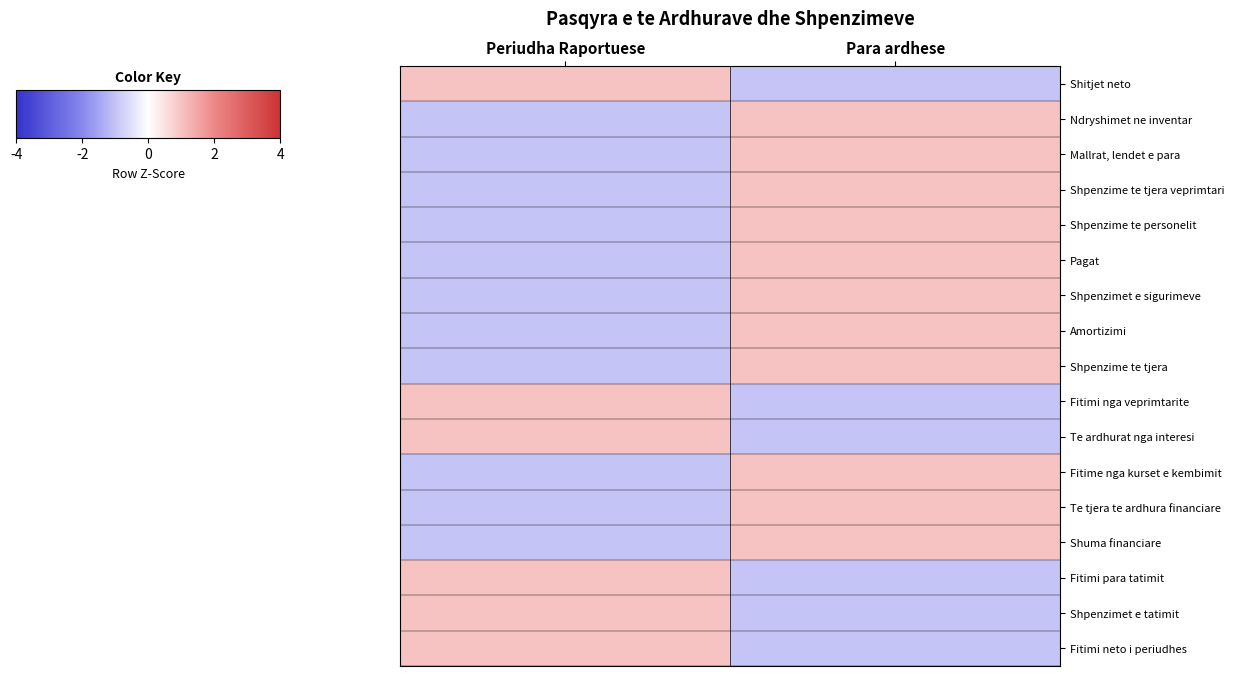

What is the spread (max minus min) of values at Periudha Raportuese?

2